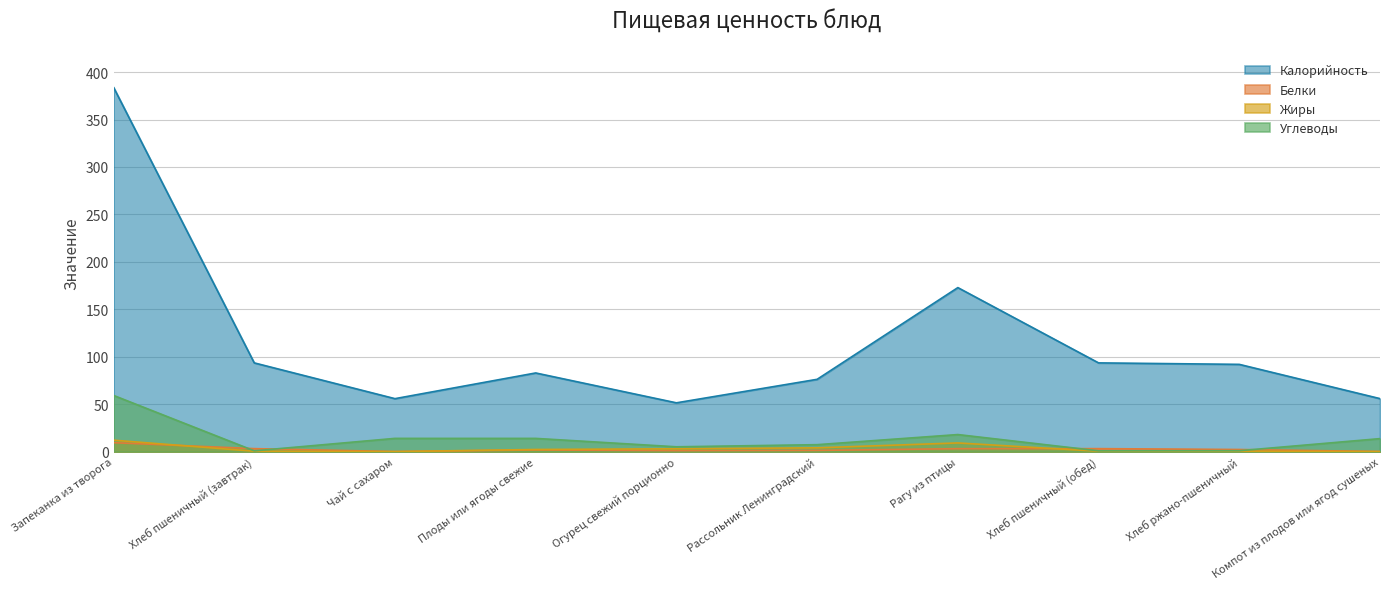

Reading left to right, transcribe all the data shown in this chart.

Калорийность: Запеканка из творога=384.0	Хлеб пшеничный (завтрак)=93.5	Чай с сахаром=55.8	Плоды или ягоды свежие=82.9	Огурец свежий порционно=51.4	Рассольник Ленинградский=76.2	Рагу из птицы=172.9	Хлеб пшеничный (обед)=93.5	Хлеб ржано-пшеничный=92.0	Компот из плодов или ягод сушеных=55.9
Белки: Запеканка из творога=9.4	Хлеб пшеничный (завтрак)=3.2	Чай с сахаром=0.1	Плоды или ягоды свежие=1.7	Огурец свежий порционно=1.0	Рассольник Ленинградский=1.3	Рагу из птицы=3.1	Хлеб пшеничный (обед)=3.2	Хлеб ржано-пшеничный=2.2	Компот из плодов или ягод сушеных=0.1
Жиры: Запеканка из творога=12.1	Хлеб пшеничный (завтрак)=0.4	Чай с сахаром=0.0	Плоды или ягоды свежие=2.3	Огурец свежий порционно=3.0	Рассольник Ленинградский=4.0	Рагу из птицы=9.2	Хлеб пшеничный (обед)=0.4	Хлеб ржано-пшеничный=0.4	Компот из плодов или ягод сушеных=0.0
Углеводы: Запеканка из творога=59.2	Хлеб пшеничный (завтрак)=0.8	Чай с сахаром=14.0	Плоды или ягоды свежие=13.9	Огурец свежий порционно=5.1	Рассольник Ленинградский=7.3	Рагу из птицы=18.0	Хлеб пшеничный (обед)=0.8	Хлеб ржано-пшеничный=1.0	Компот из плодов или ягод сушеных=13.7